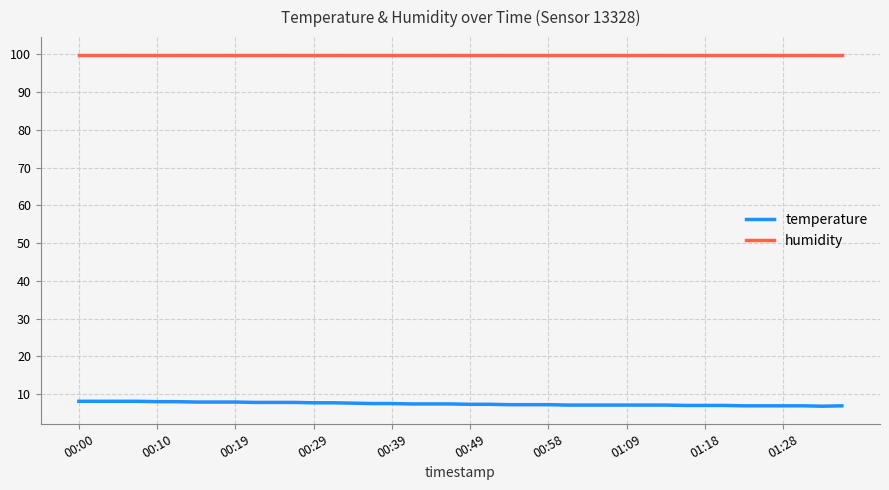

Which series has the largest range (max minus min)?

temperature